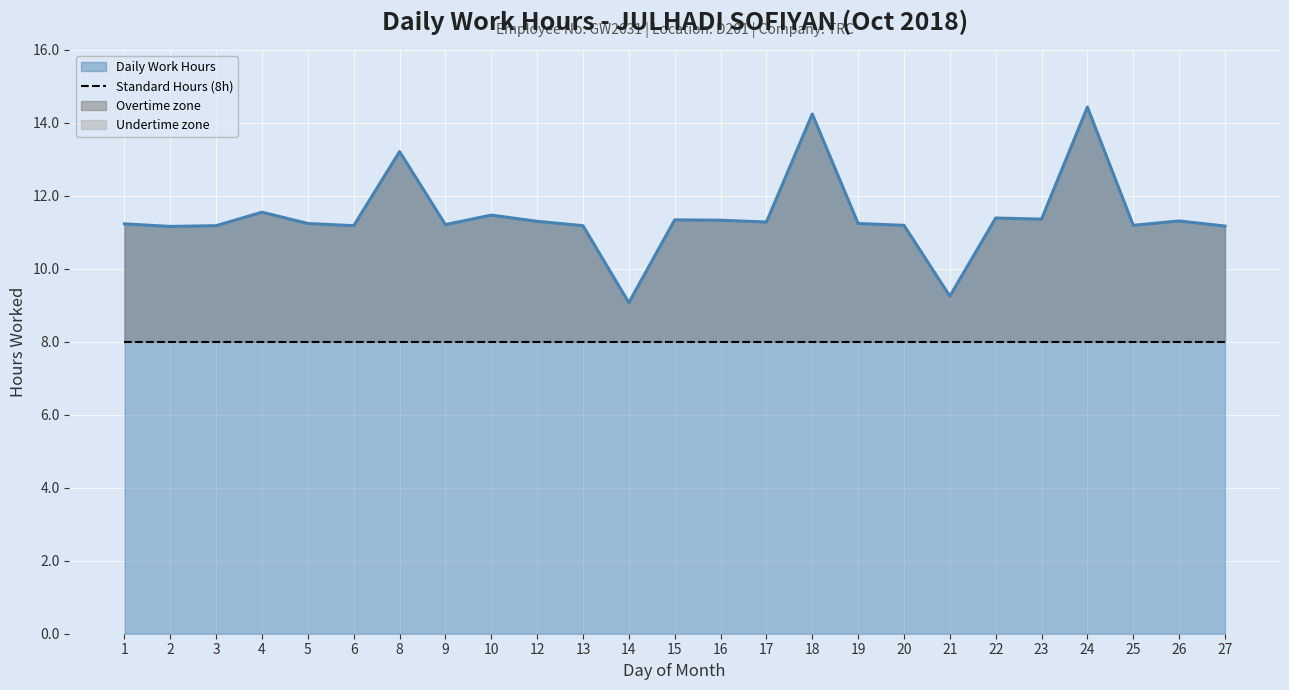

What is the value of the 4th point from the left?

11.6